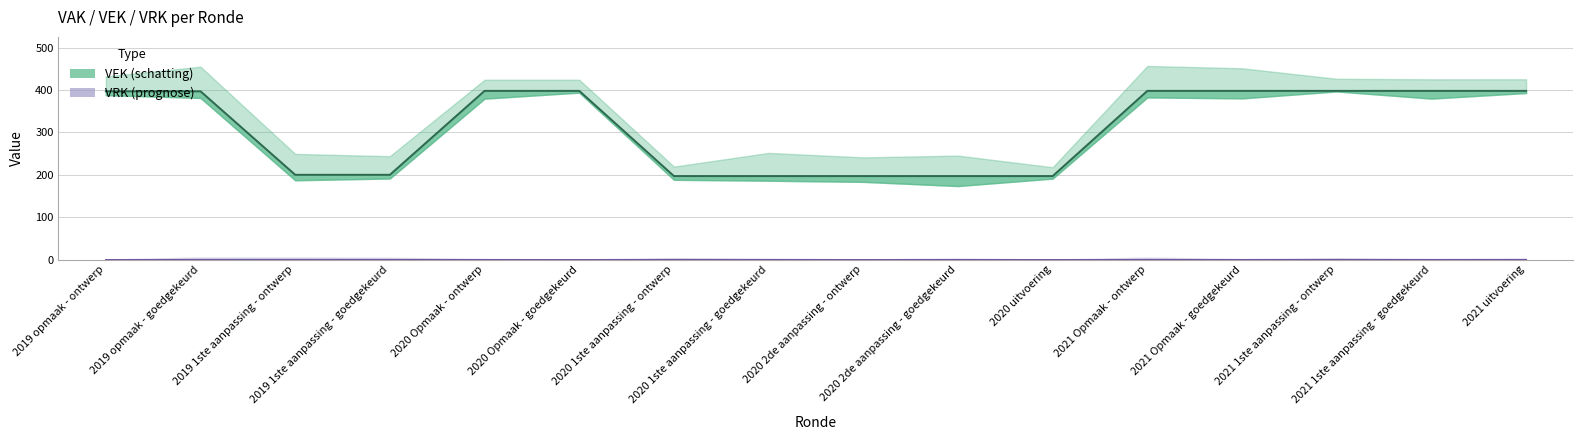

List the labels in order of value, largest first.

2020 Opmaak - ontwerp, 2020 Opmaak - goedgekeurd, 2021 Opmaak - ontwerp, 2021 Opmaak - goedgekeurd, 2021 1ste aanpassing - ontwerp, 2021 1ste aanpassing - goedgekeurd, 2021 uitvoering, 2019 opmaak - ontwerp, 2019 opmaak - goedgekeurd, 2019 1ste aanpassing - ontwerp, 2019 1ste aanpassing - goedgekeurd, 2020 1ste aanpassing - ontwerp, 2020 1ste aanpassing - goedgekeurd, 2020 2de aanpassing - ontwerp, 2020 2de aanpassing - goedgekeurd, 2020 uitvoering